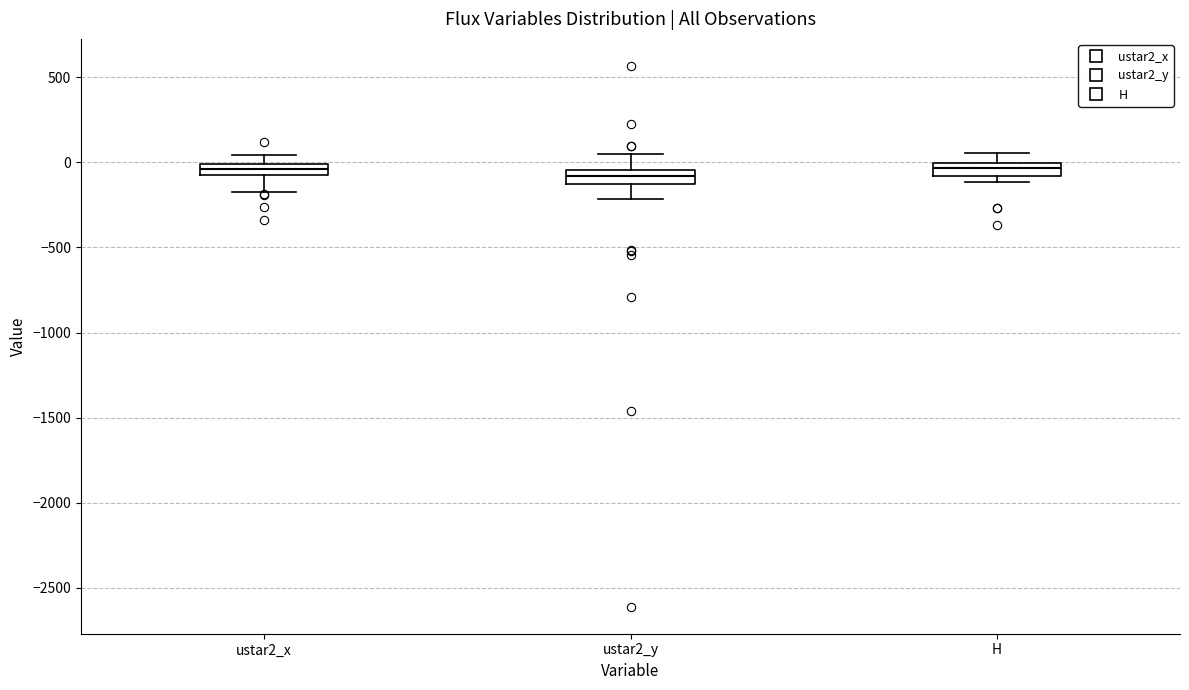

Where is the upper edge of the box for ustar2_x on the y-axis? The values are not printed on the chart, so give them approximately, as read against the axis.

0